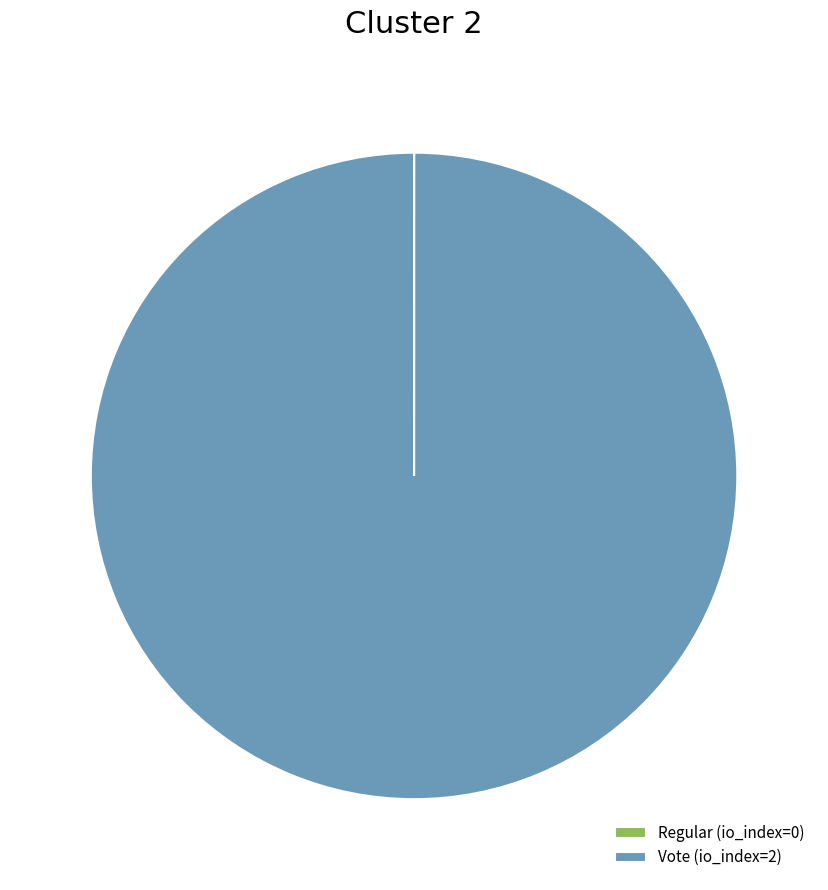

Which category accounts for the majority?

Vote (io_index=2)